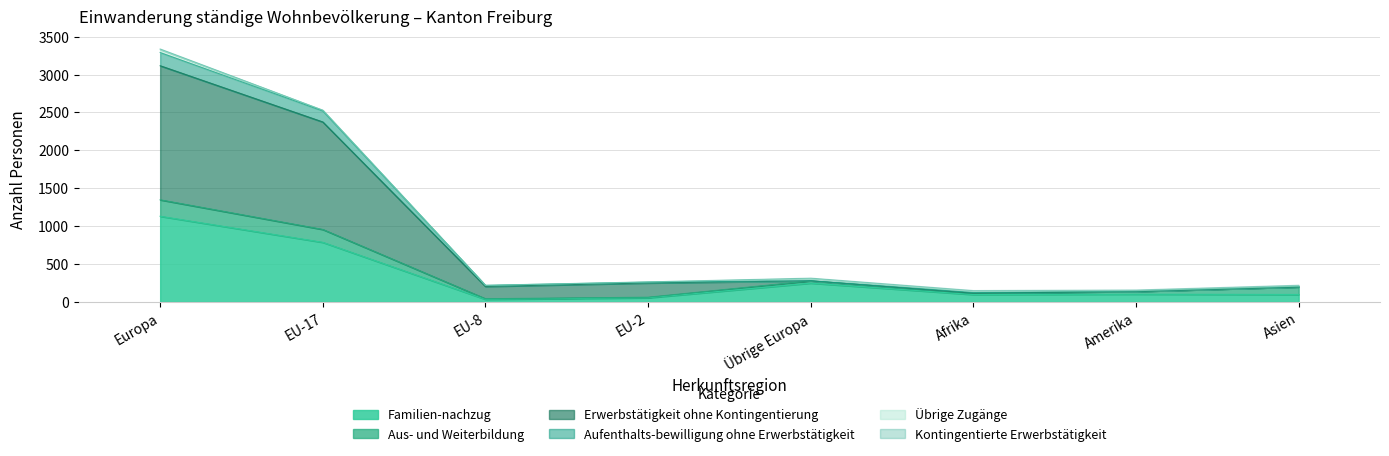

What is the label of the 3rd point from the right?

Afrika